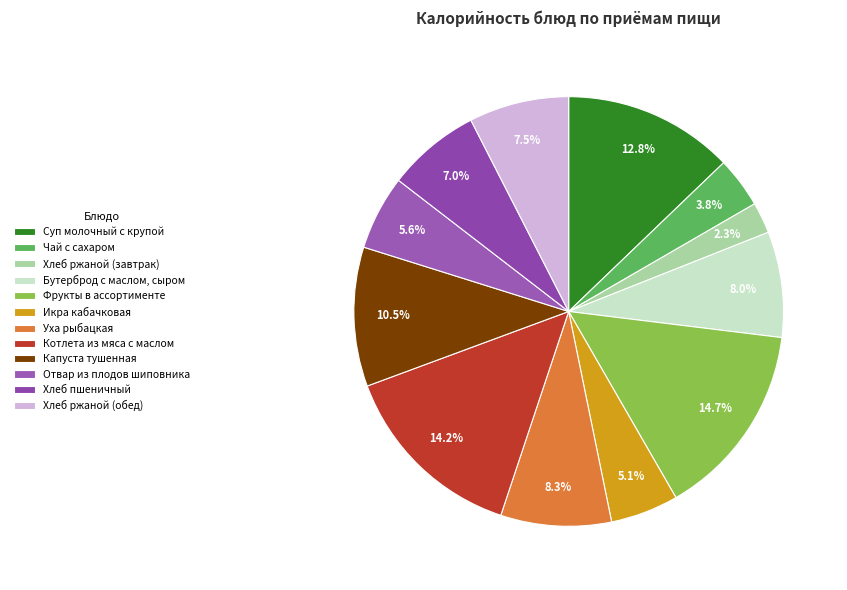

Which has a higher value, Суп молочный с крупой or Хлеб ржаной (завтрак)?

Суп молочный с крупой